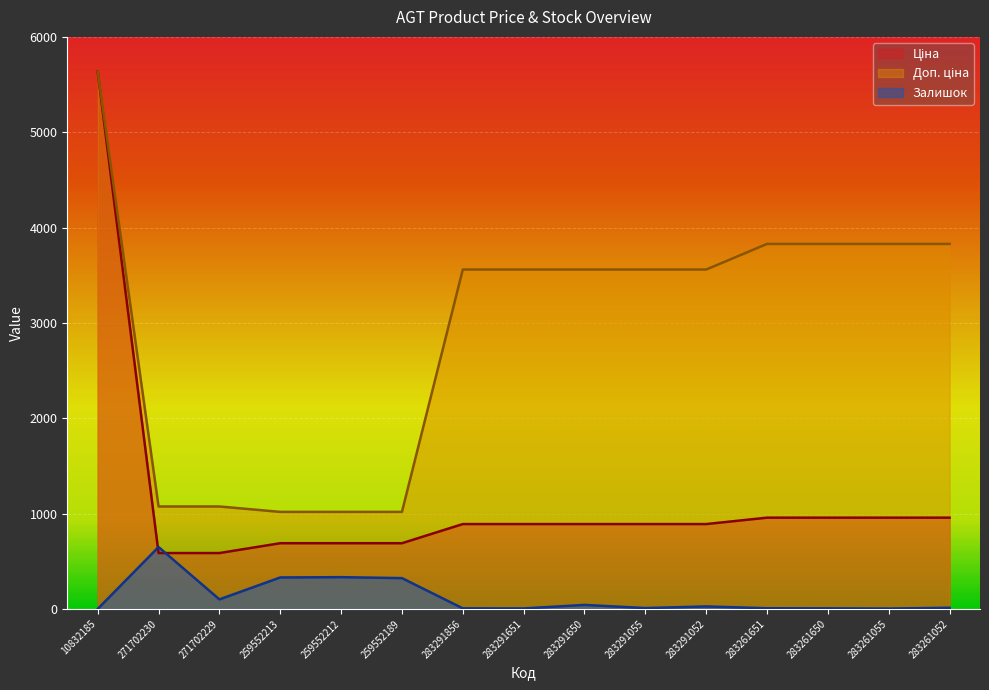

How many series are shown in this chart?

3